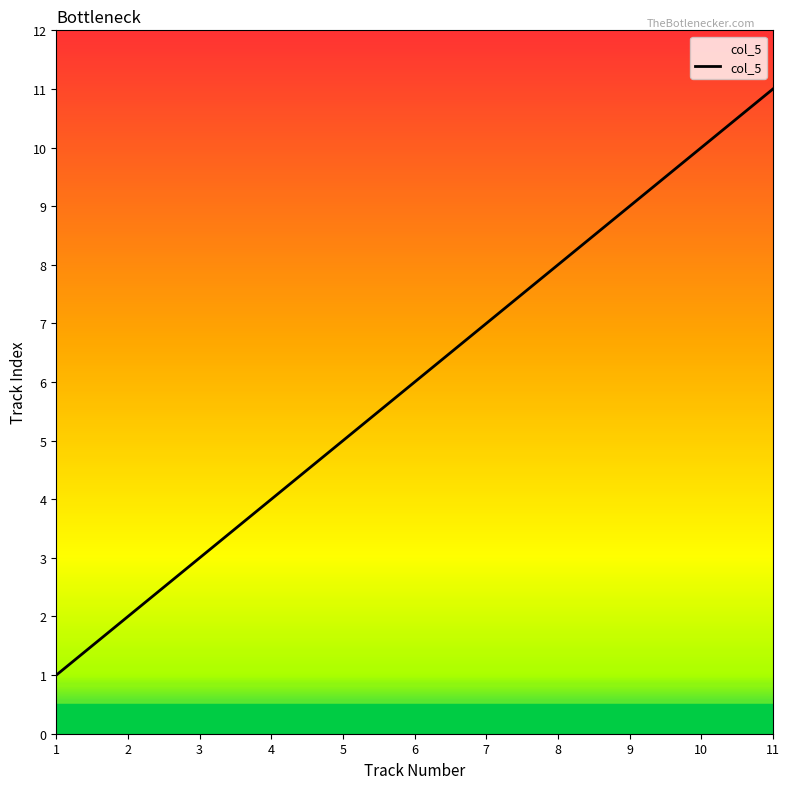

True or false: the data has more than 2 interior local peaks.

False